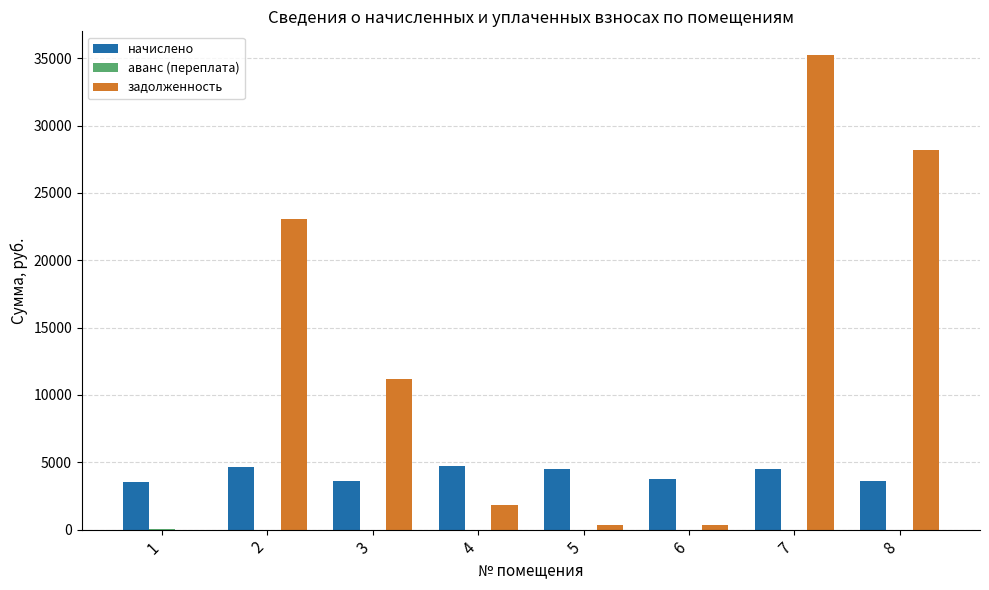

At which category is the sum across all series the highest?

7